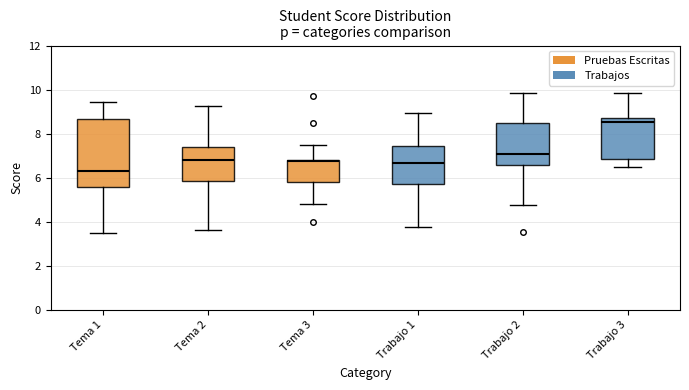

Where does the upper whisker of the box for Tema 3 end on the y-axis? The values are not printed on the chart, so give them approximately, as read against the axis.

7.6